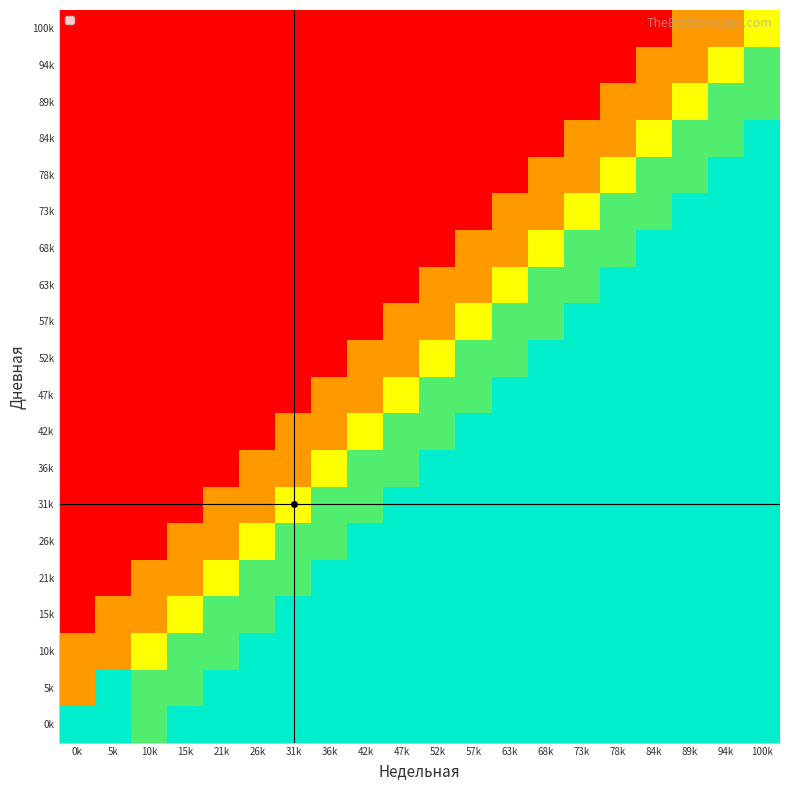

What is the greatest value displayed?

1.0